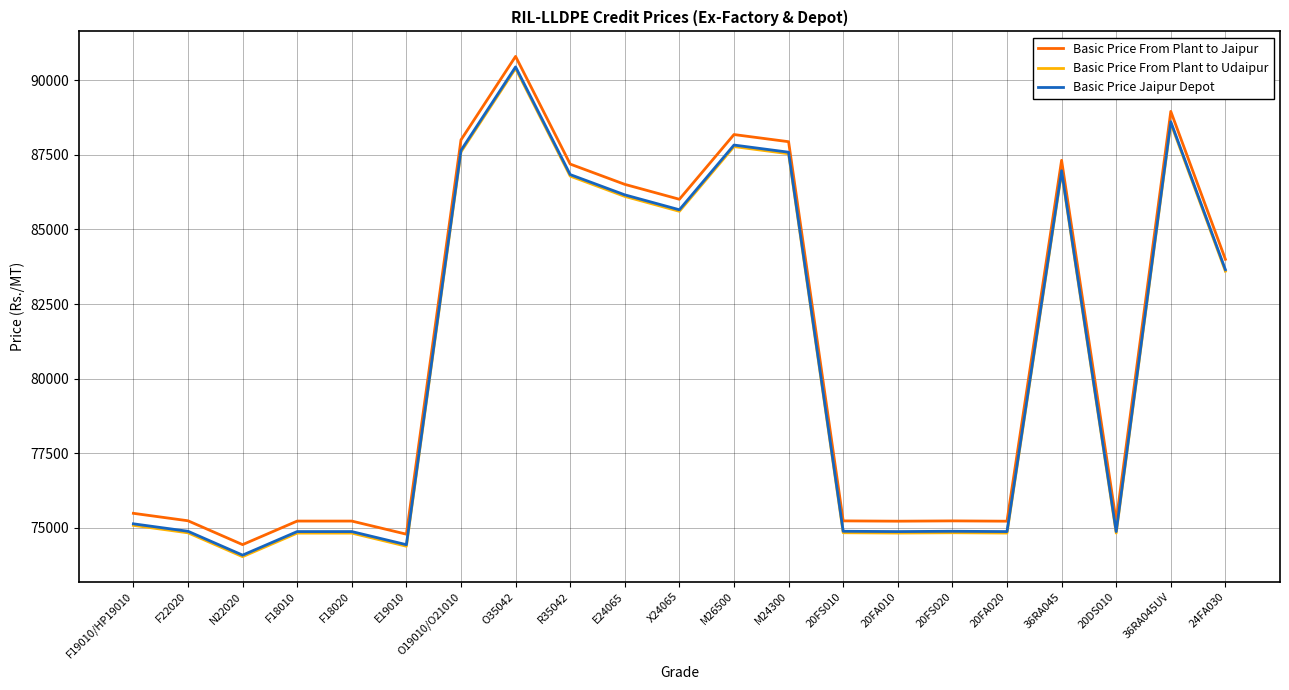

What is the difference between the maximum and minimum values in the Basic Price Jaipur Depot series?

16370